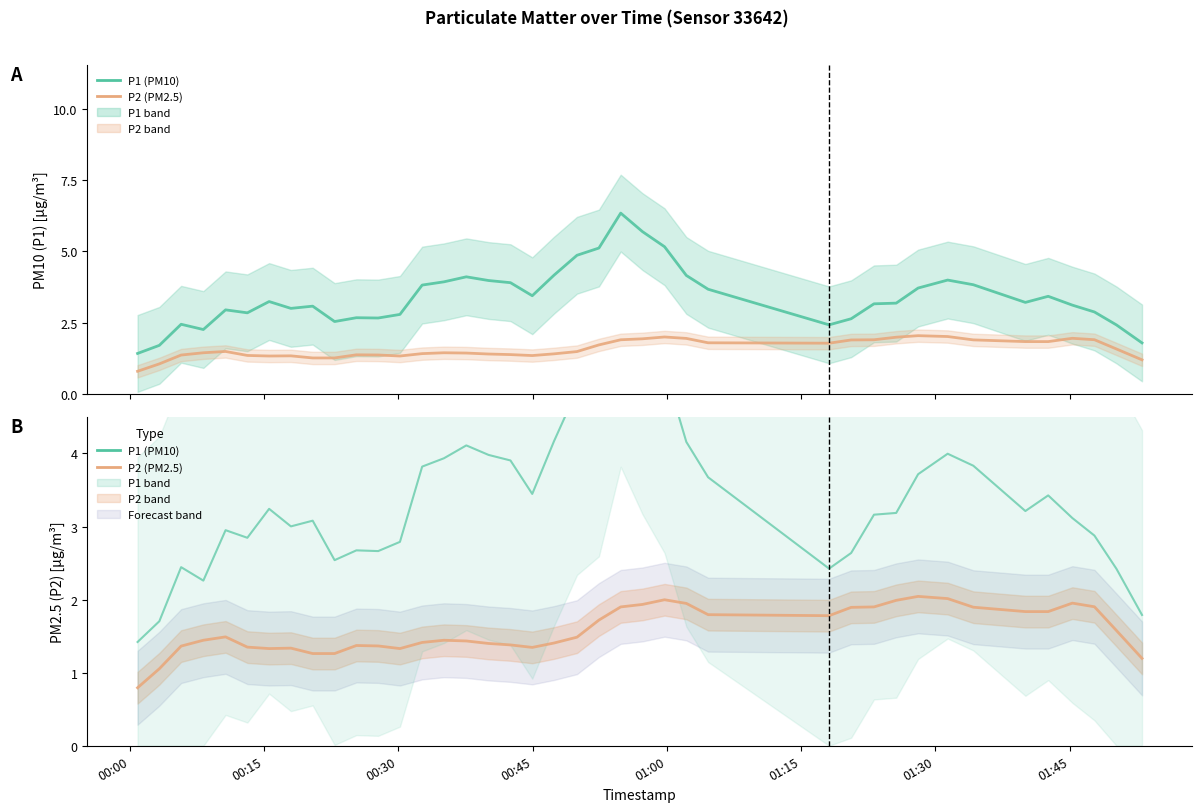

What is the greatest value displayed?

6.3